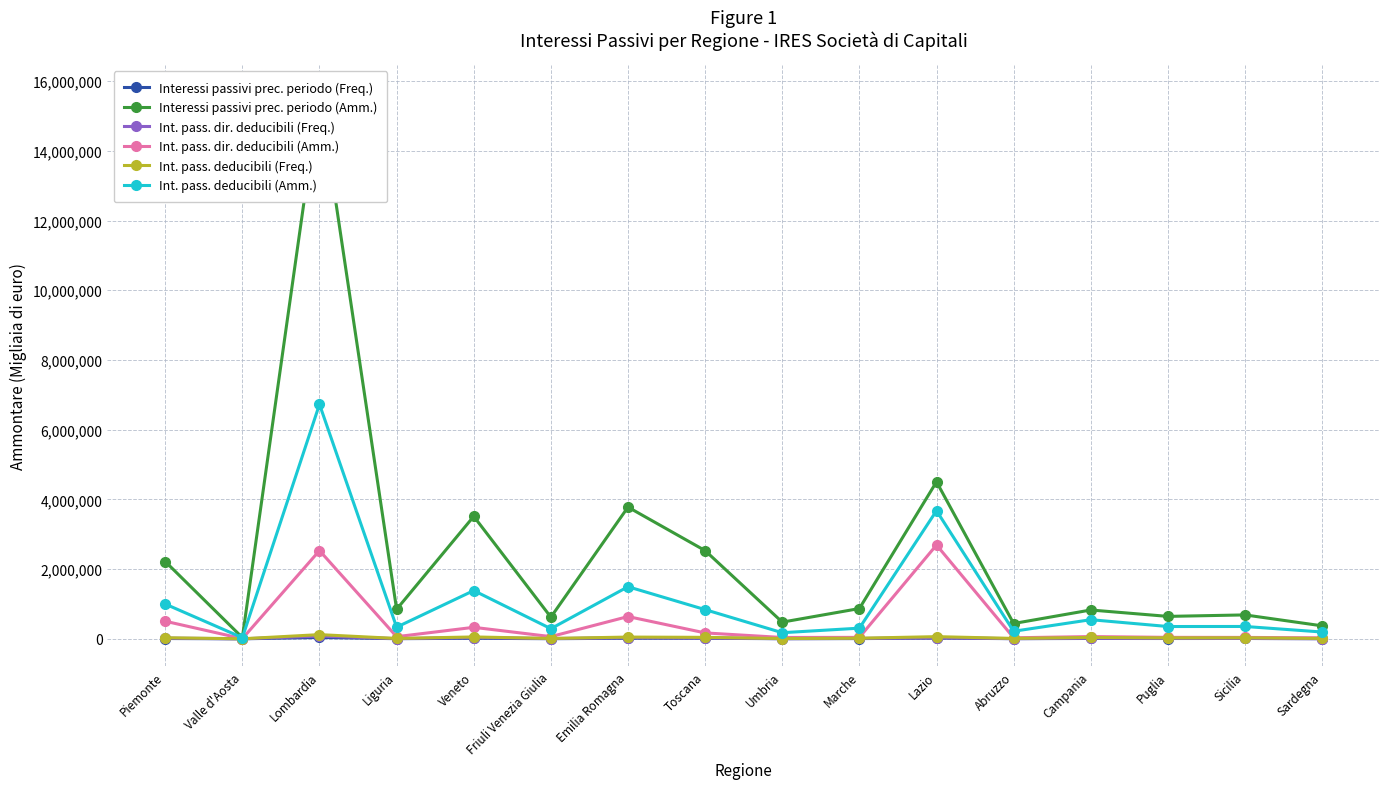

Reading left to right, what are all the values shown in this chart?

Interessi passivi prec. periodo (Freq.): Piemonte=8845	Valle d'Aosta=298	Lombardia=38482	Liguria=3855	Veneto=15803	Friuli Venezia Giulia=3267	Emilia Romagna=16742	Toscana=15583	Umbria=3301	Marche=6493	Lazio=20445	Abruzzo=4369	Campania=10265	Puglia=8839	Sicilia=10046	Sardegna=3553
Interessi passivi prec. periodo (Amm.): Piemonte=2217666	Valle d'Aosta=35447	Lombardia=15671269	Liguria=846736	Veneto=3513188	Friuli Venezia Giulia=621235	Emilia Romagna=3777917	Toscana=2530008	Umbria=478466	Marche=868424	Lazio=4503979	Abruzzo=438868	Campania=826654	Puglia=643067	Sicilia=685642	Sardegna=372010
Int. pass. dir. deducibili (Freq.): Piemonte=19654	Valle d'Aosta=666	Lombardia=76859	Liguria=5628	Veneto=37001	Friuli Venezia Giulia=7603	Emilia Romagna=32070	Toscana=23809	Umbria=5012	Marche=11394	Lazio=28223	Abruzzo=5859	Campania=14971	Puglia=11771	Sicilia=9855	Sardegna=5270
Int. pass. dir. deducibili (Amm.): Piemonte=504587	Valle d'Aosta=4259	Lombardia=2530781	Liguria=61010	Veneto=329544	Friuli Venezia Giulia=62789	Emilia Romagna=638669	Toscana=169021	Umbria=37967	Marche=41161	Lazio=2690715	Abruzzo=29309	Campania=64517	Puglia=41727	Sicilia=39865	Sardegna=27933
Int. pass. deducibili (Freq.): Piemonte=30395	Valle d'Aosta=993	Lombardia=120127	Liguria=10318	Veneto=53403	Friuli Venezia Giulia=10290	Emilia Romagna=49795	Toscana=41647	Umbria=8330	Marche=17057	Lazio=61947	Abruzzo=11213	Campania=39213	Puglia=26657	Sicilia=28879	Sardegna=10810
Int. pass. deducibili (Amm.): Piemonte=997126	Valle d'Aosta=32845	Lombardia=6728052	Liguria=333789	Veneto=1383946	Friuli Venezia Giulia=290097	Emilia Romagna=1494146	Toscana=837062	Umbria=175137	Marche=305485	Lazio=3674990	Abruzzo=216412	Campania=548385	Puglia=352482	Sicilia=353954	Sardegna=194691